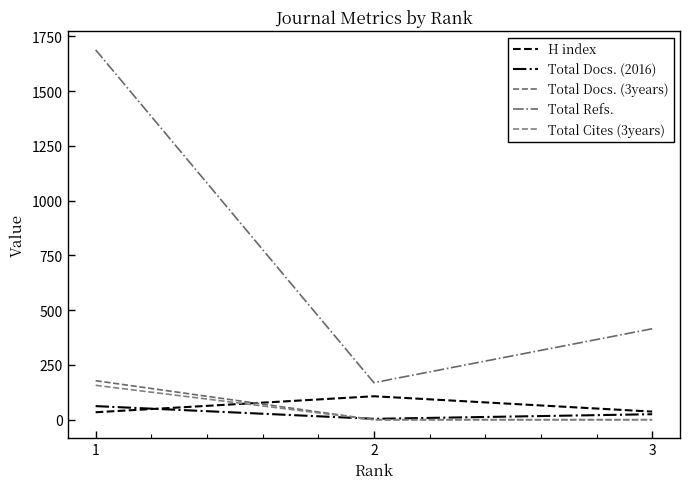

Read the H index value at 1, to the nearest 5.

35